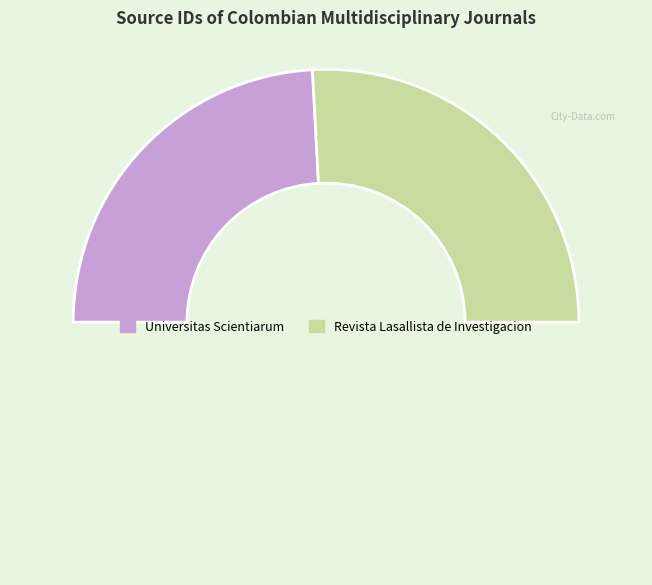

Is there any slice that represents more than half of the pie?

Yes